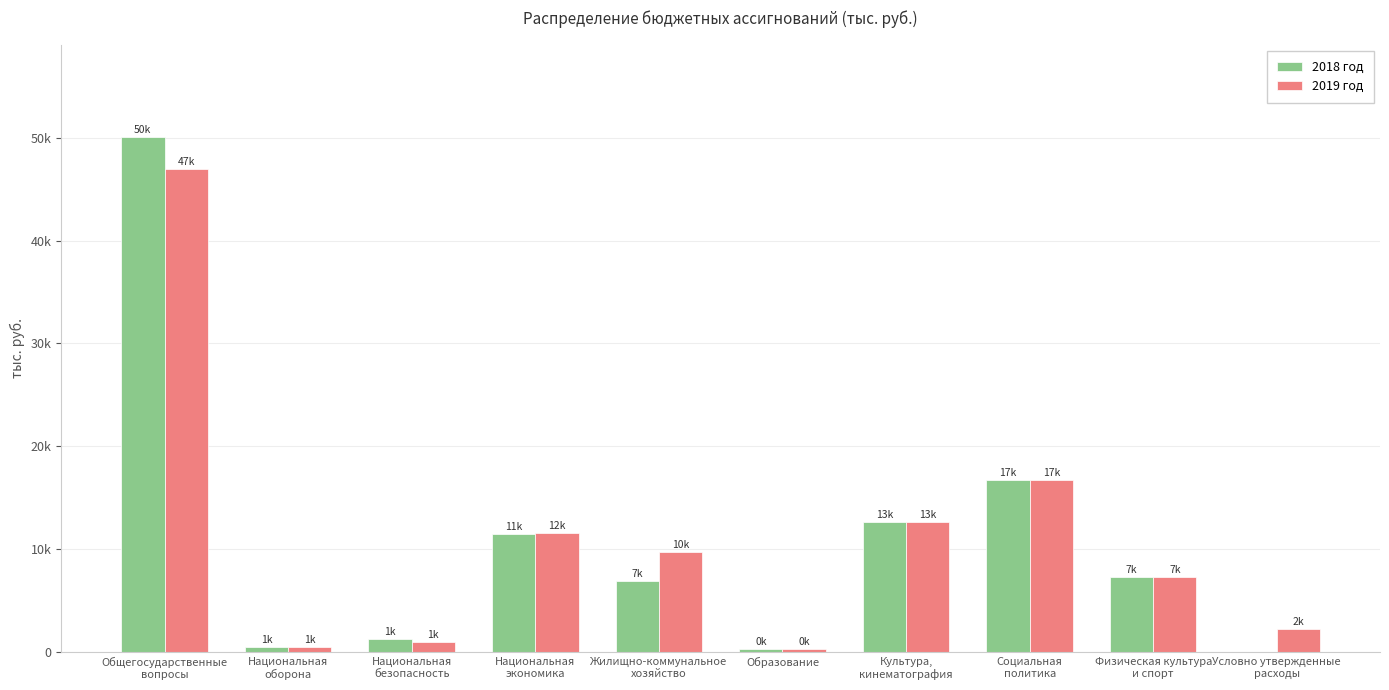

At how many categories does at least one series exceed 26019?

1